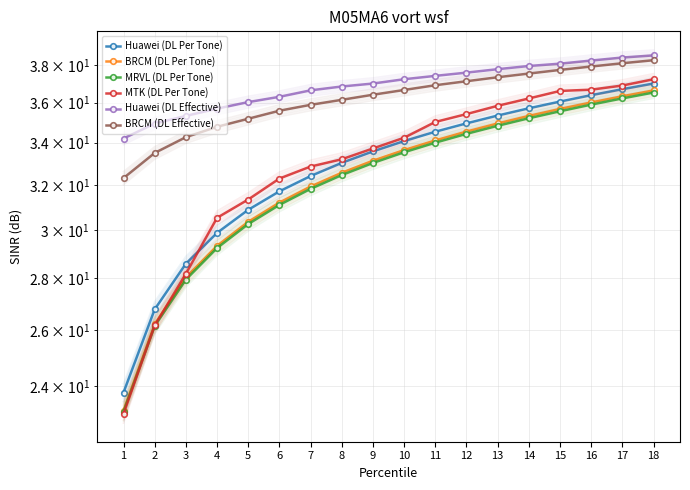

How many lines are shown in the chart?

6